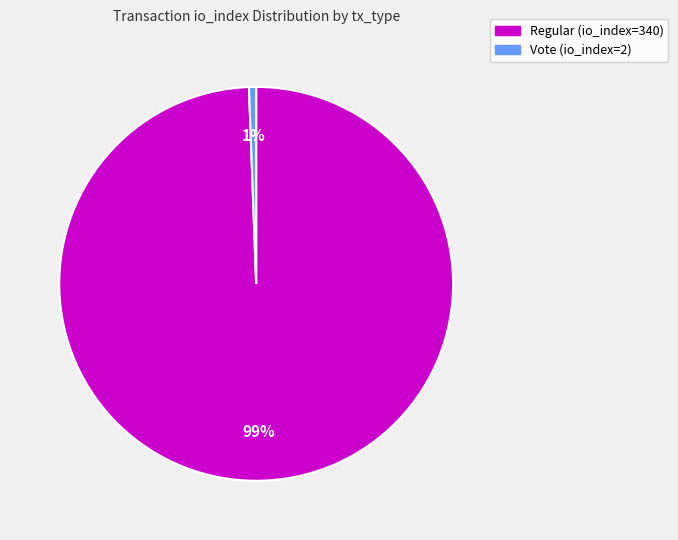

Count the number of slices in the pie.

2